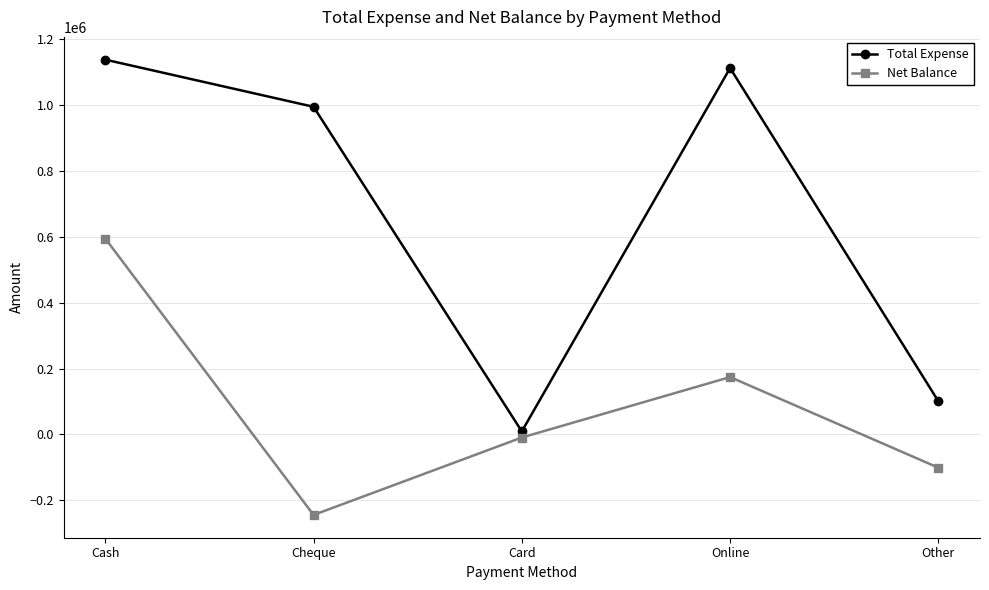

How many values in Net Balance are below zero?

3